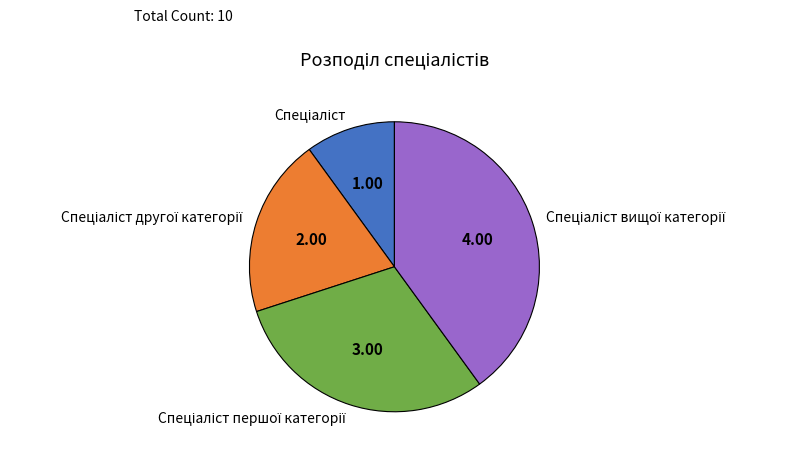

Is there any slice that represents more than half of the pie?

No